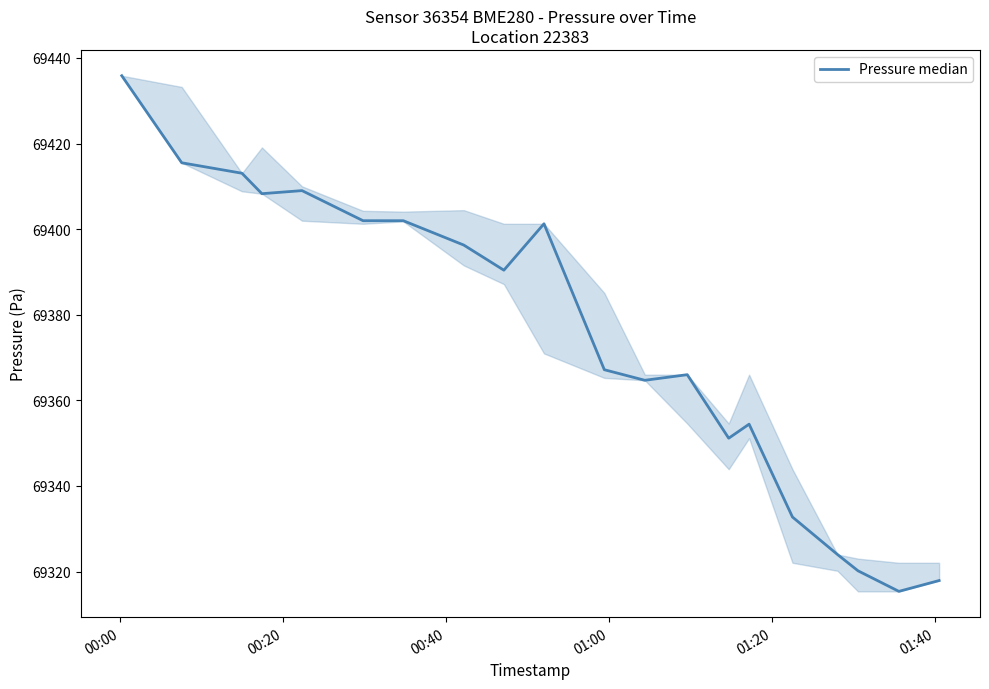

What is the difference between the second highest and second lowest values?

97.6